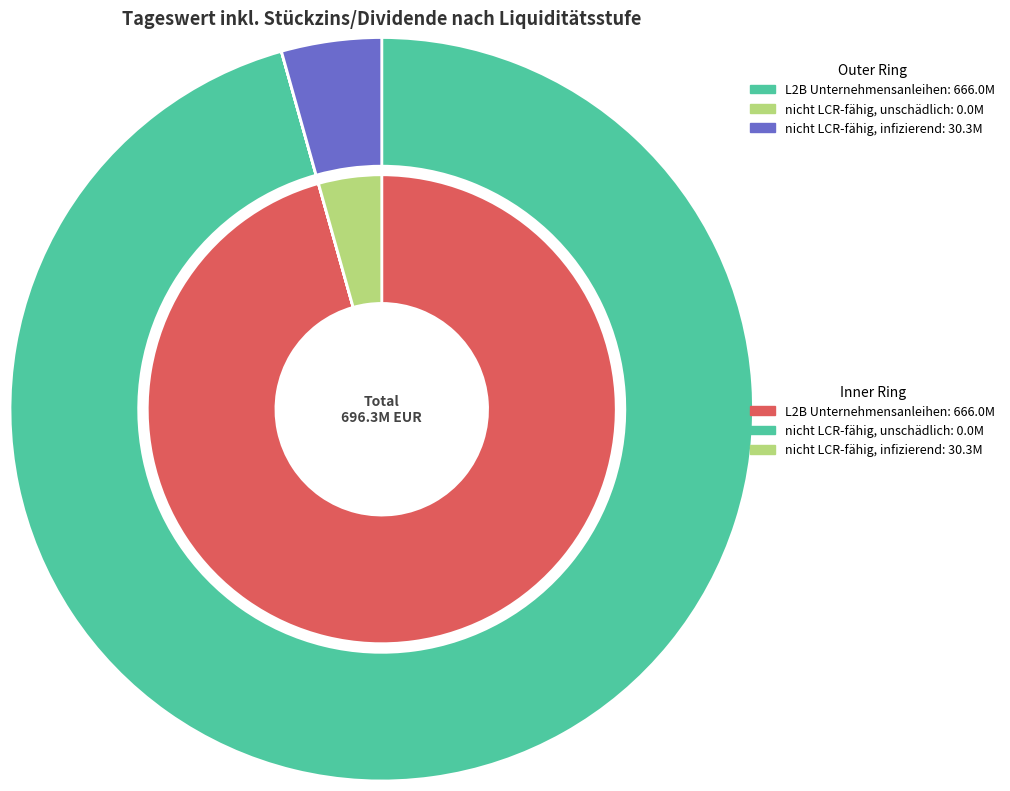

Is it true that Level 2B Unternehmensanleihen und Aktien is 99% of the pie?

False